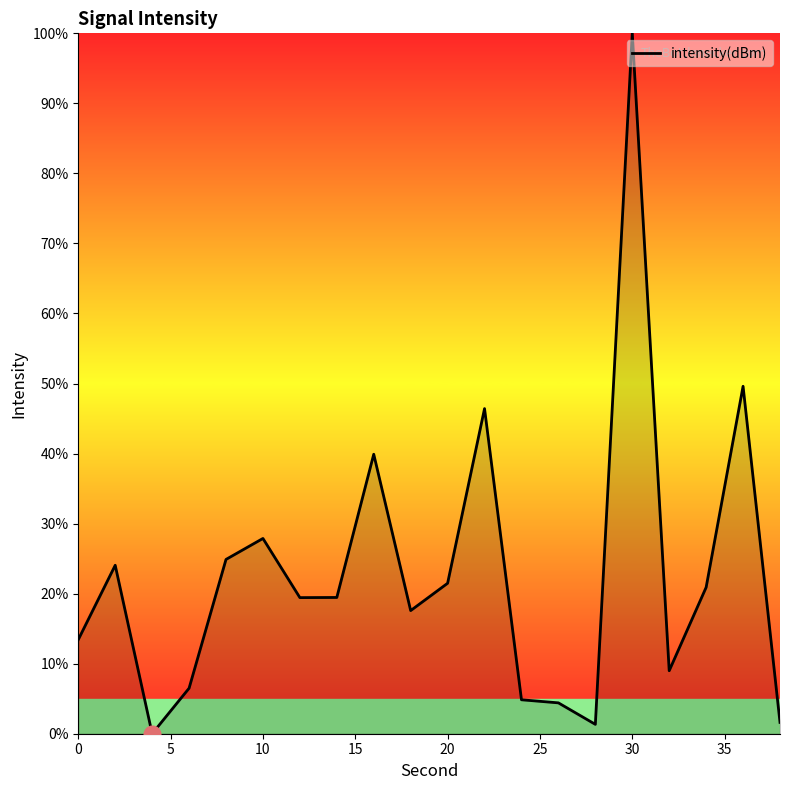

What is the maximum value shown in the chart?

100.0